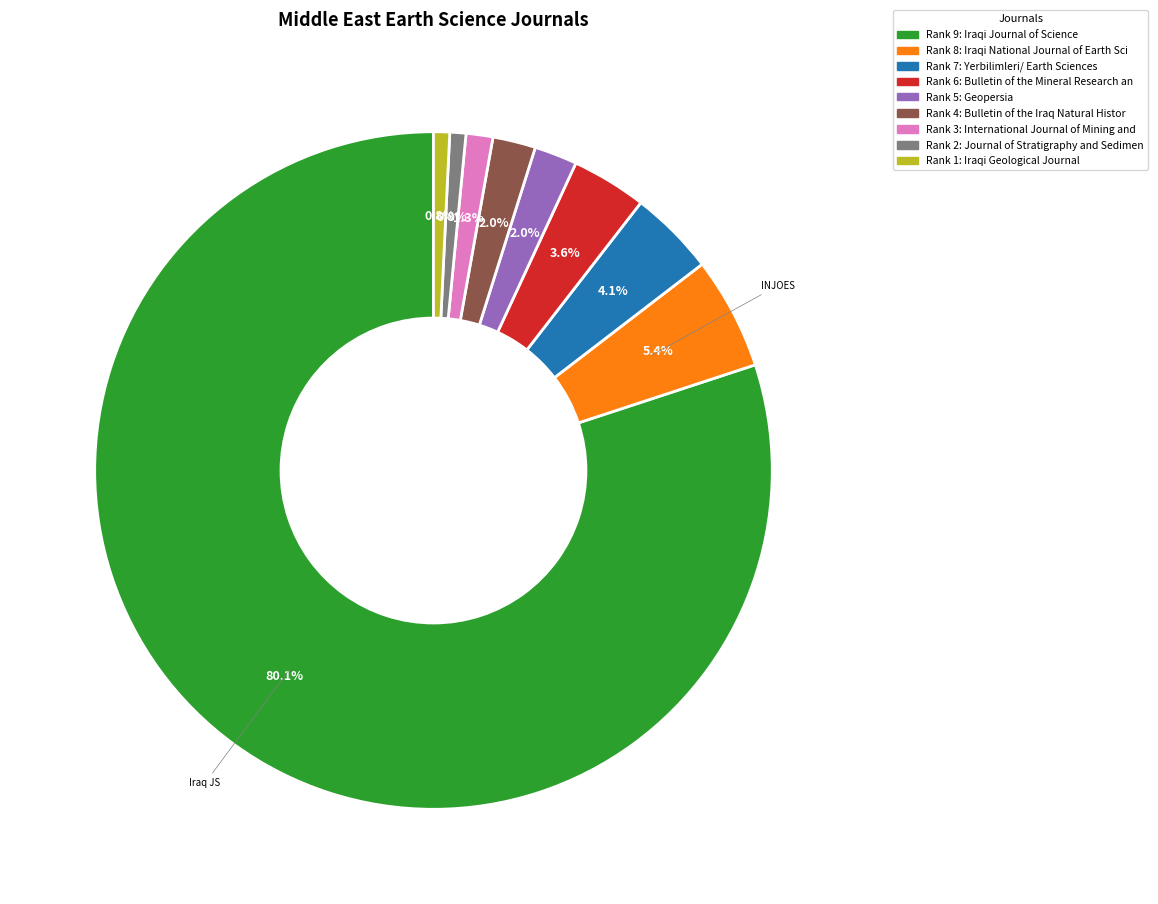

Is there a majority slice in this chart?

Yes